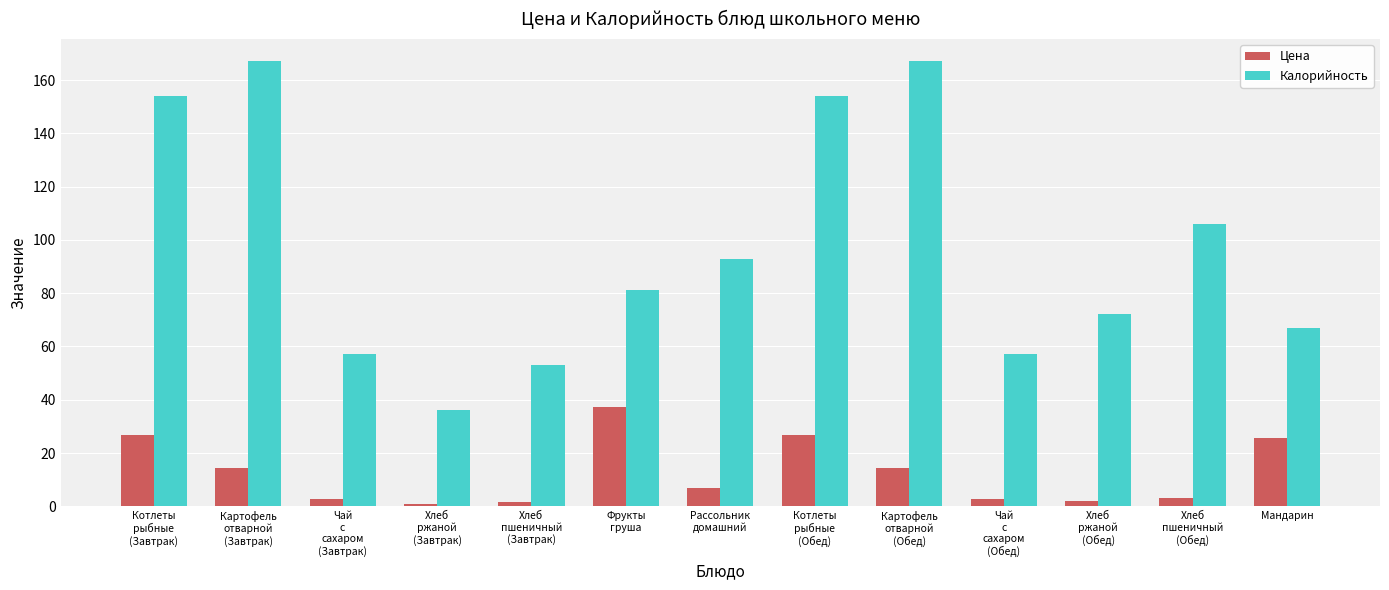

What is the value of the Цена bar at the 7th from the left?

6.8